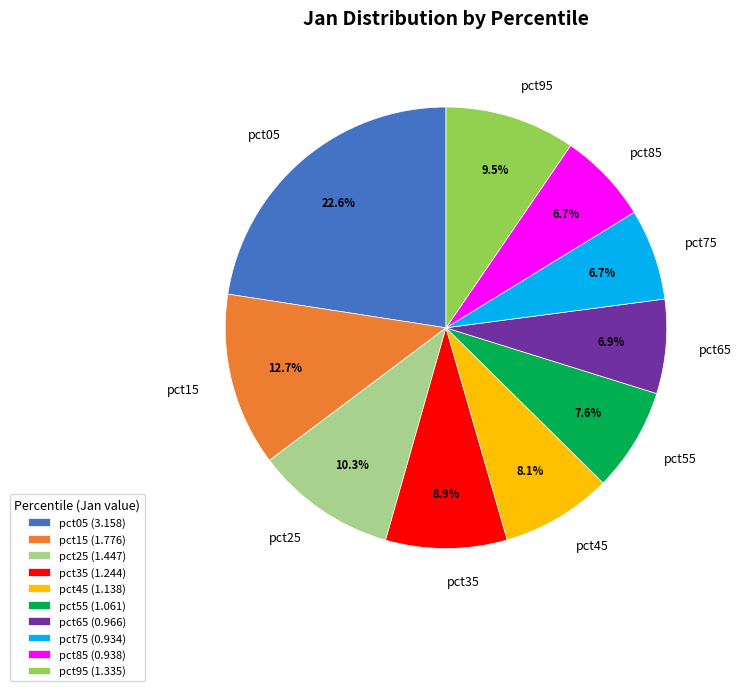

Does any single category account for the majority?

No